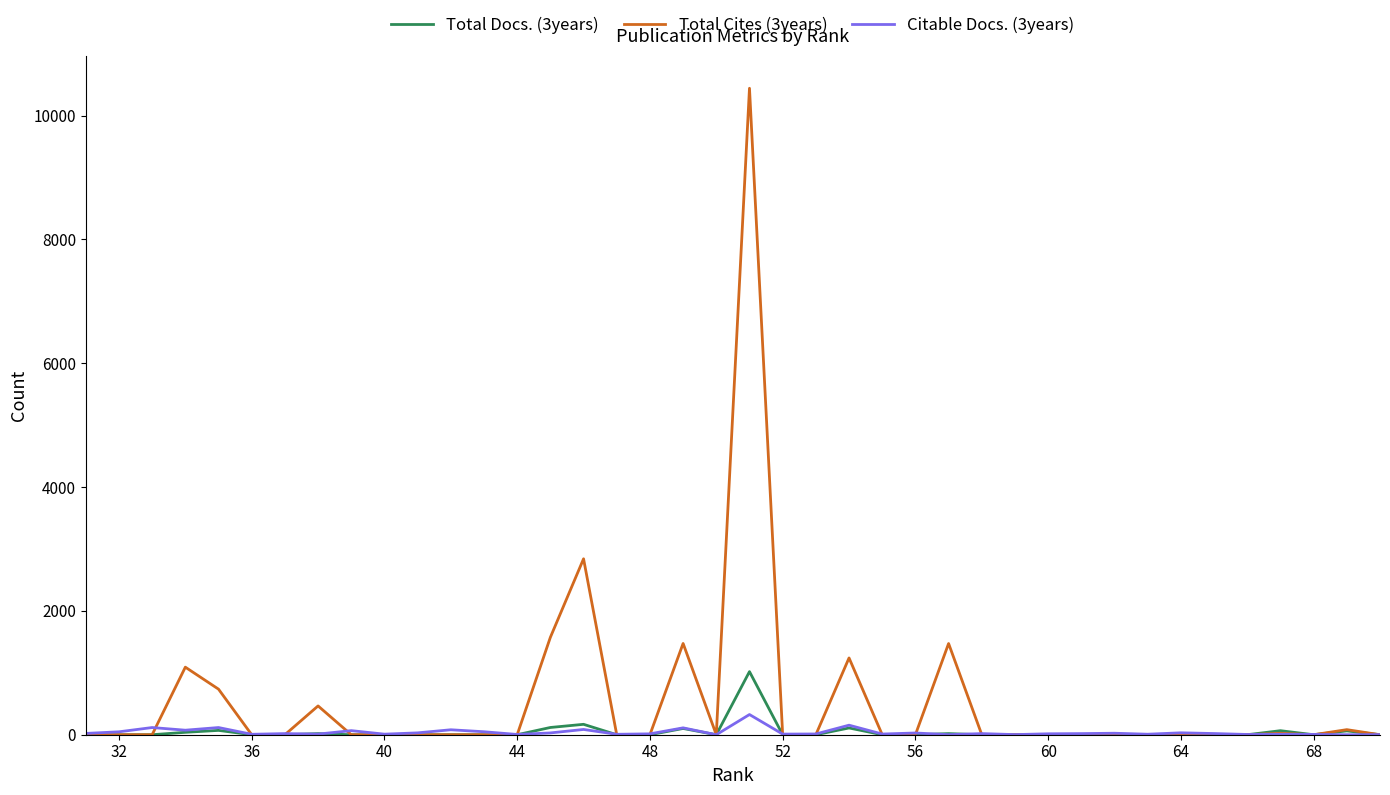

Rank the series at 36 from lowest to highest value.

Total Docs. (3years), Total Cites (3years), Citable Docs. (3years)